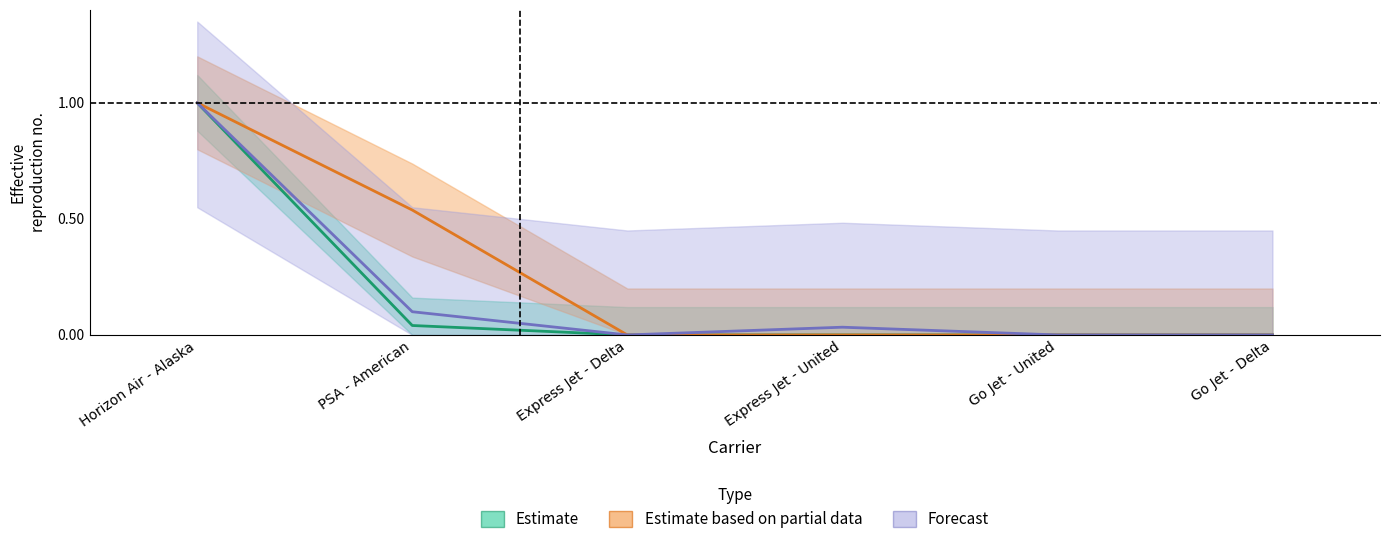

Is this an area chart (filled region under the line)?

No